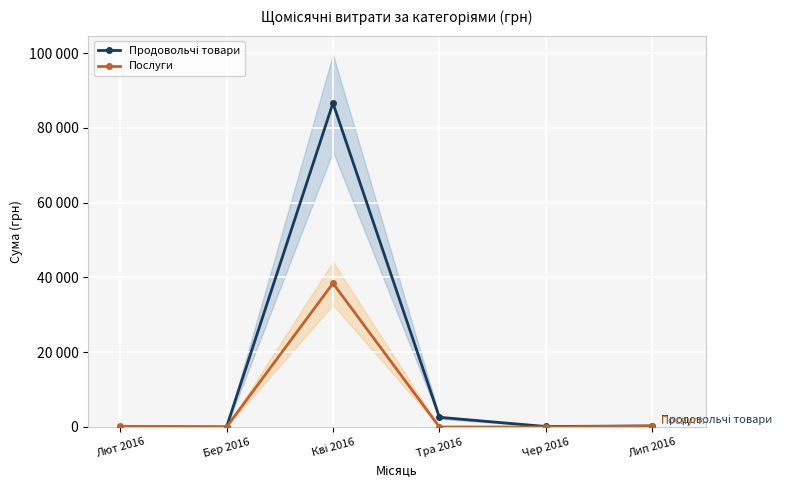

What is the sum of the Продовольчі товари values at Тра 2016 and Чер 2016?

2713.0